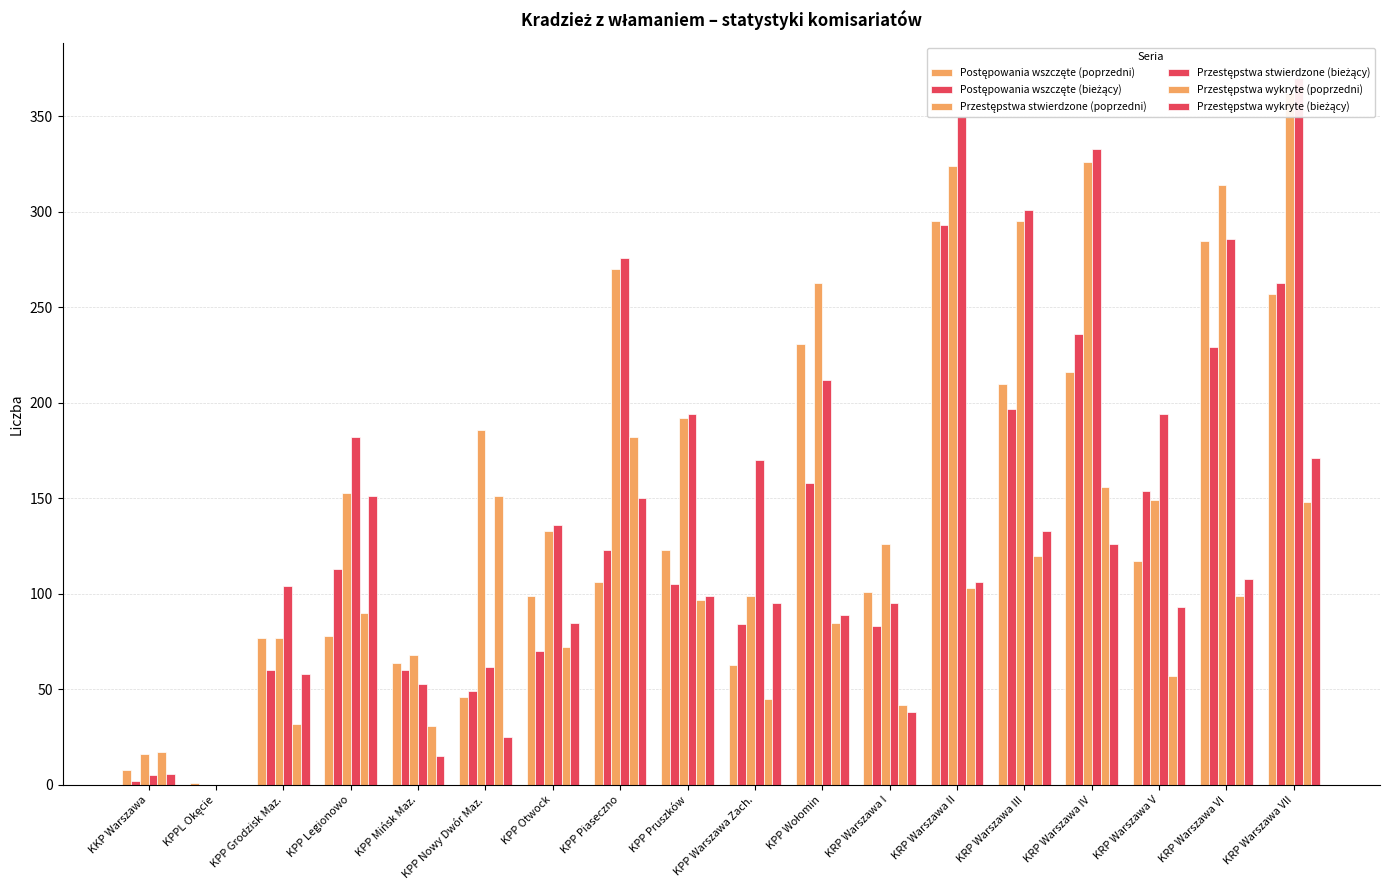

What is the label of the 1st bar from the right?

KRP Warszawa VII